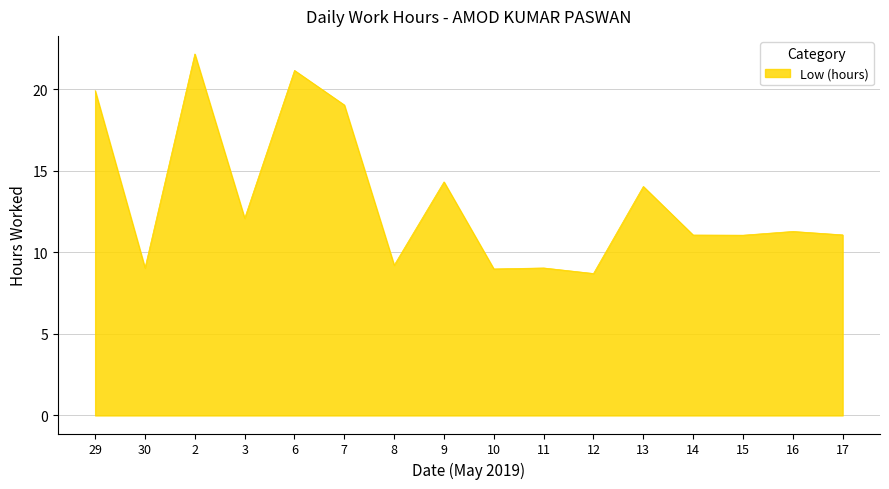

What is the sum of the values at 13 and 7?

33.1